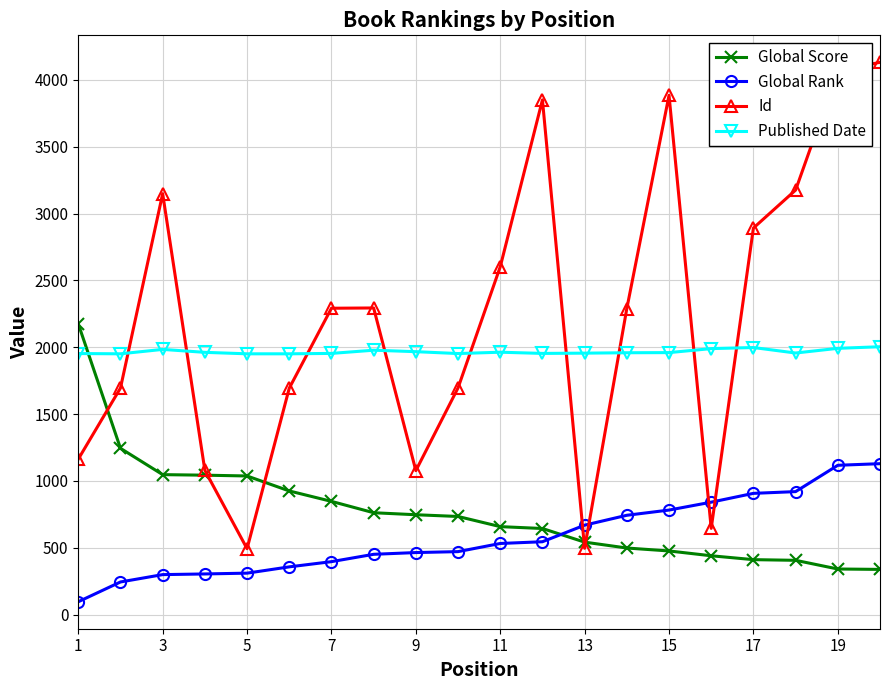

Which series has the largest range (max minus min)?

Id